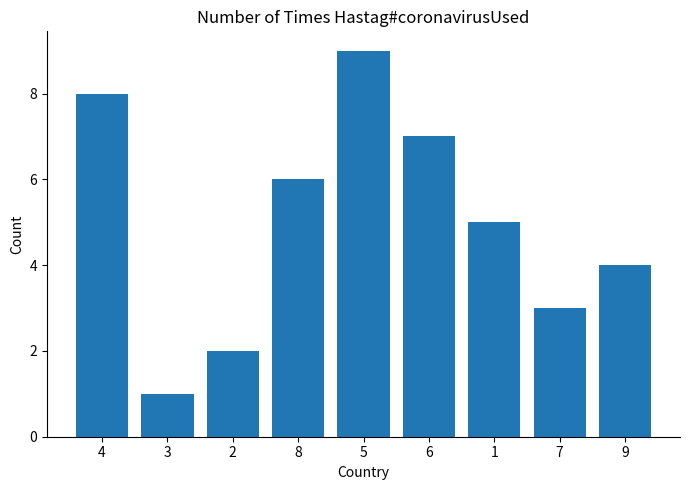

Where does the data first go above 5?

4